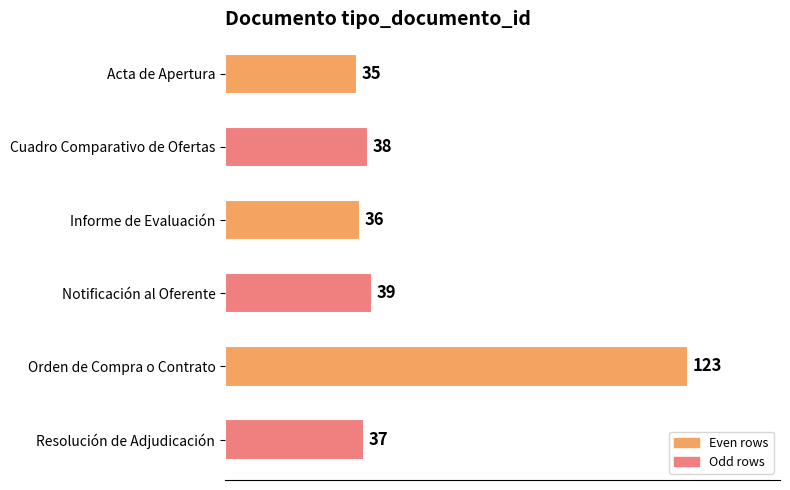

What is the label of the 3rd bar from the top?

Informe de Evaluación